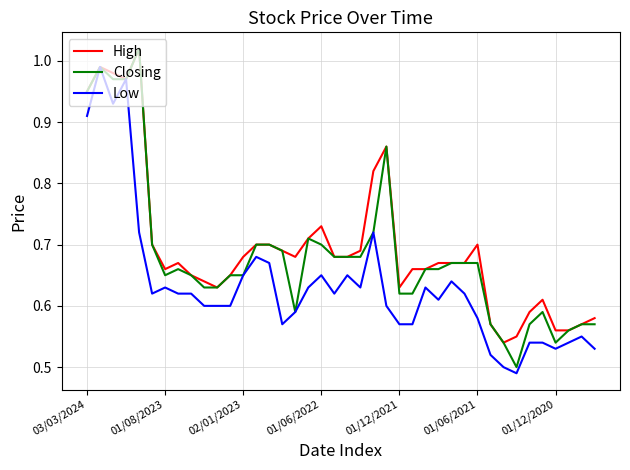

Rank the series by their average value, from highest to lowest.

High, Closing, Low